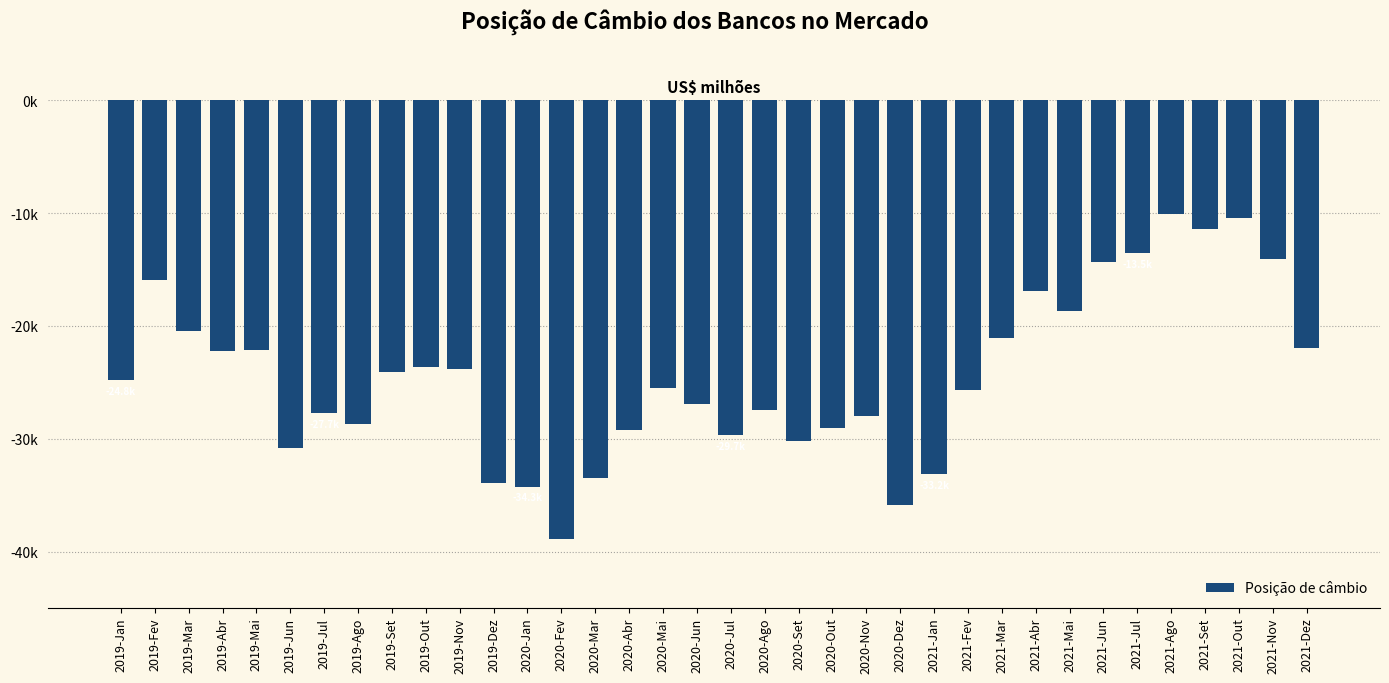

What is the minimum value shown in the chart?

-38911.9